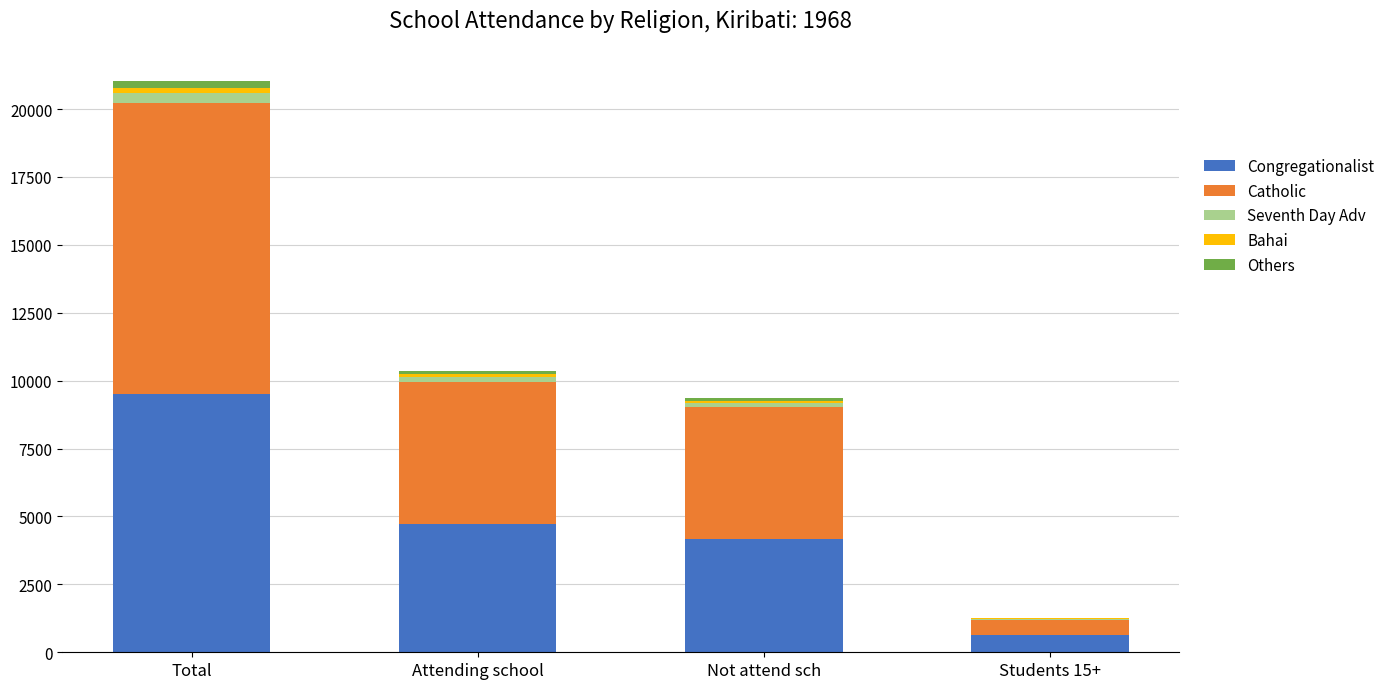

True or false: Congregationalist has a value of 2502 at Total.

False